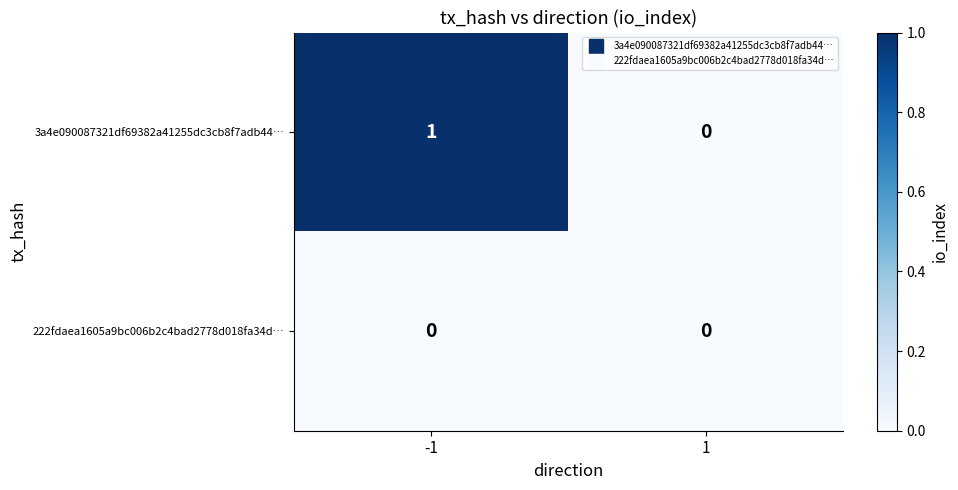

Rank the series by their maximum value, from highest to lowest.

3a4e090087321df69382a41255dc3cb8f7adb44…, 222fdaea1605a9bc006b2c4bad2778d018fa34d…